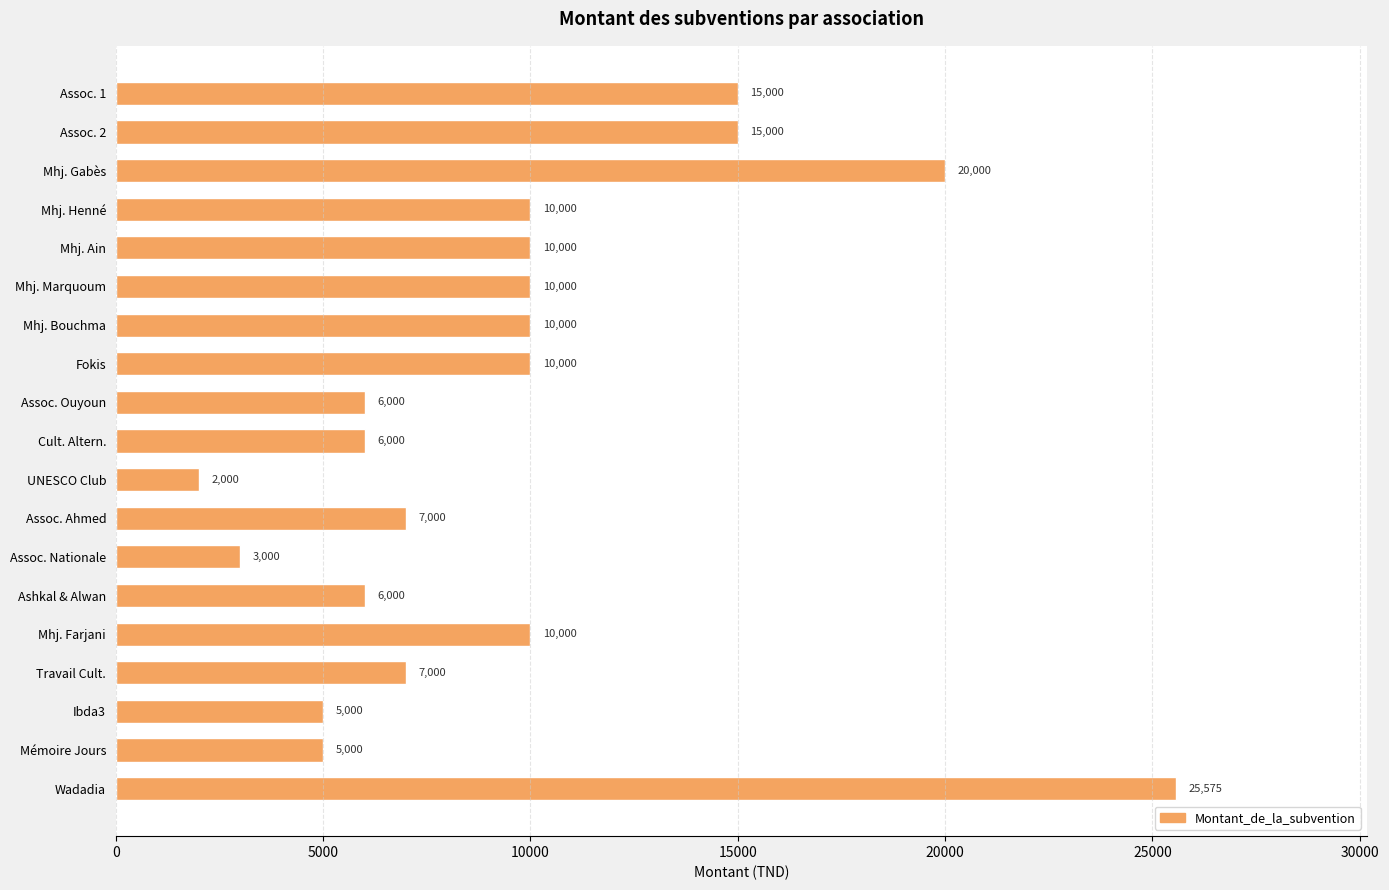

What is the change in value from Mhj. Farjani to Wadadia?

+15575